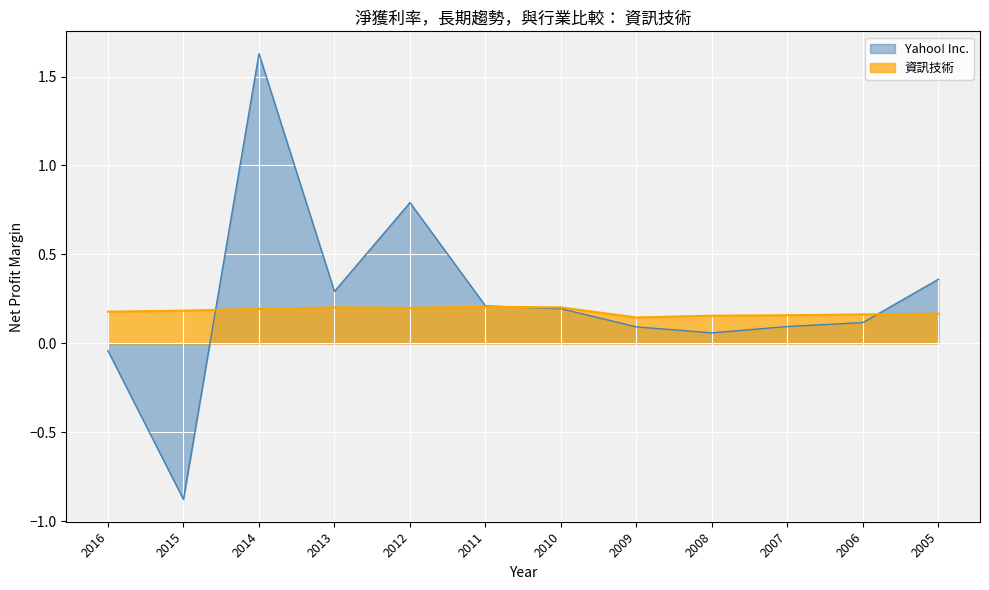

Reading left to right, list all the values displayed in this chart.

Yahoo! Inc.: 2016=-0.0	2015=-0.9	2014=1.6	2013=0.3	2012=0.8	2011=0.2	2010=0.2	2009=0.1	2008=0.1	2007=0.1	2006=0.1	2005=0.4
資訊技術: 2016=0.2	2015=0.2	2014=0.2	2013=0.2	2012=0.2	2011=0.2	2010=0.2	2009=0.1	2008=0.2	2007=0.2	2006=0.2	2005=0.2